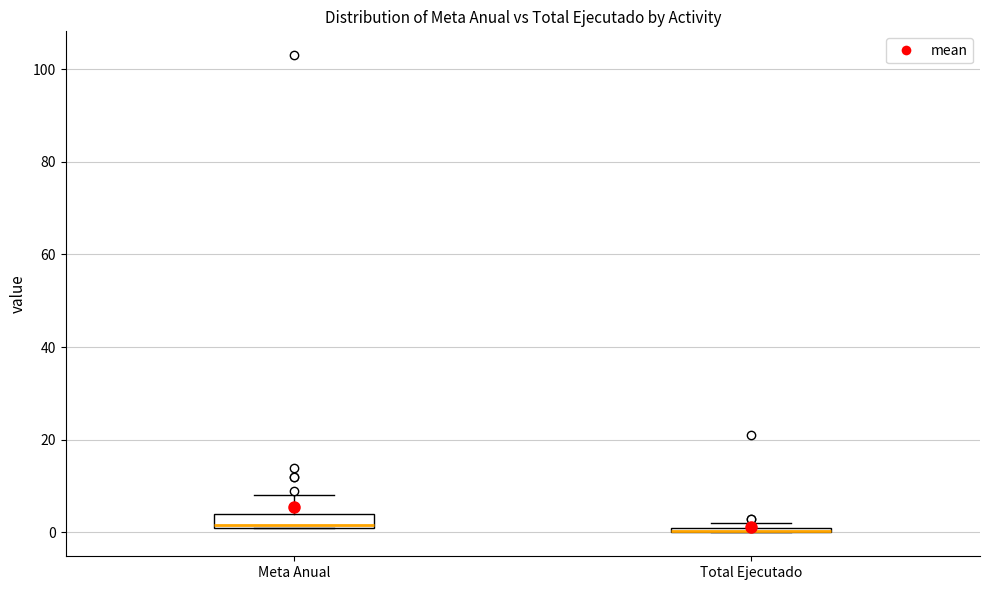

Where is the lower edge of the box for Total Ejecutado on the y-axis? The values are not printed on the chart, so give them approximately, as read against the axis.

0